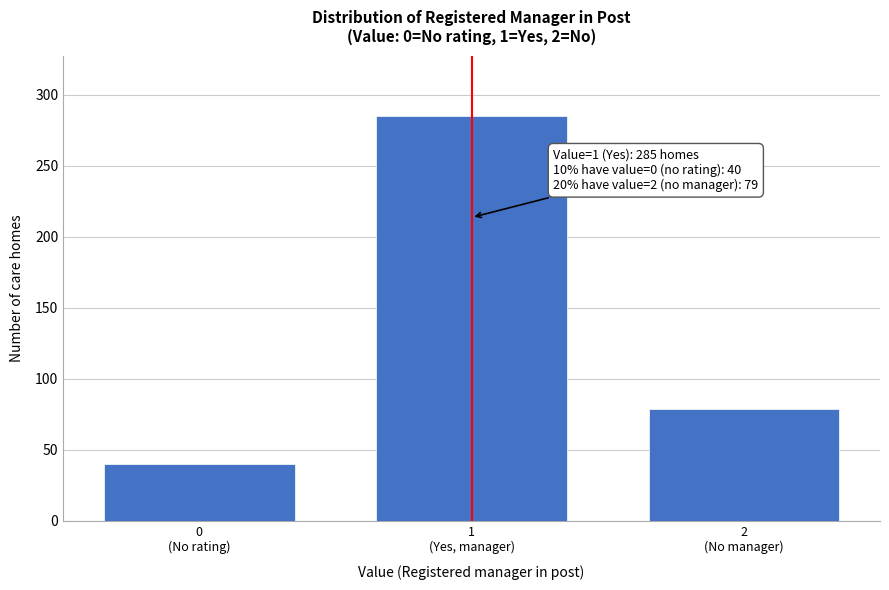

Reading left to right, list all the values displayed in this chart.

40	285	79